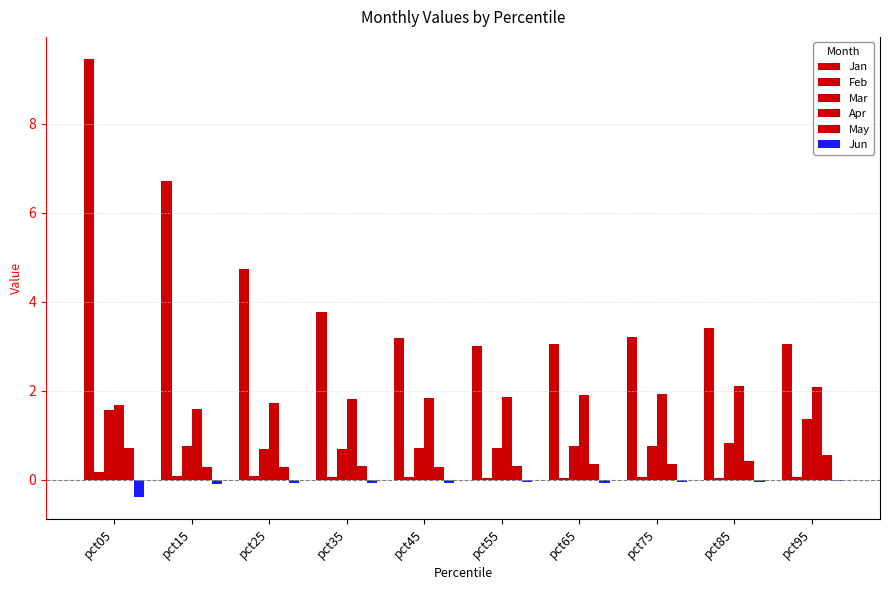

What is the difference between the second highest and minimum values in the Apr series?

0.5